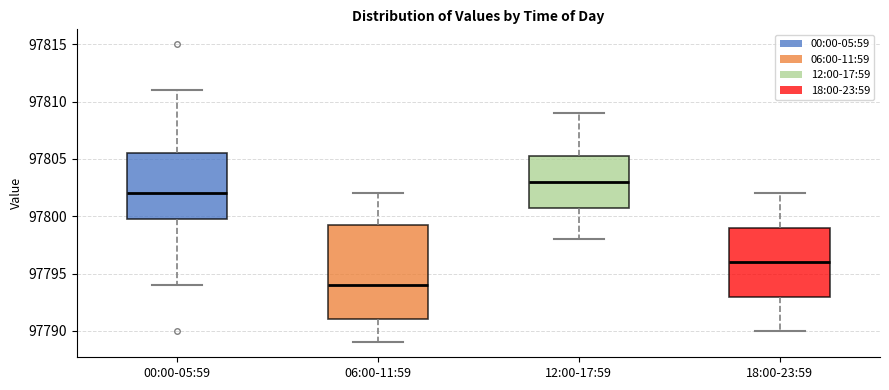

Which box is the tallest, from its lower edge to its upper edge?

06:00-11:59